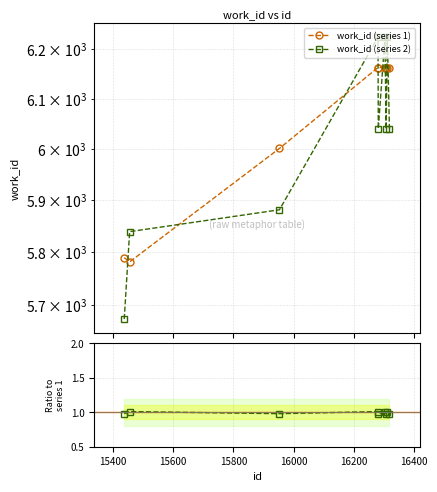

Is the value of work_id (series 1) at 16600 greater than the value of work_id (series 2) at 15200?

Yes